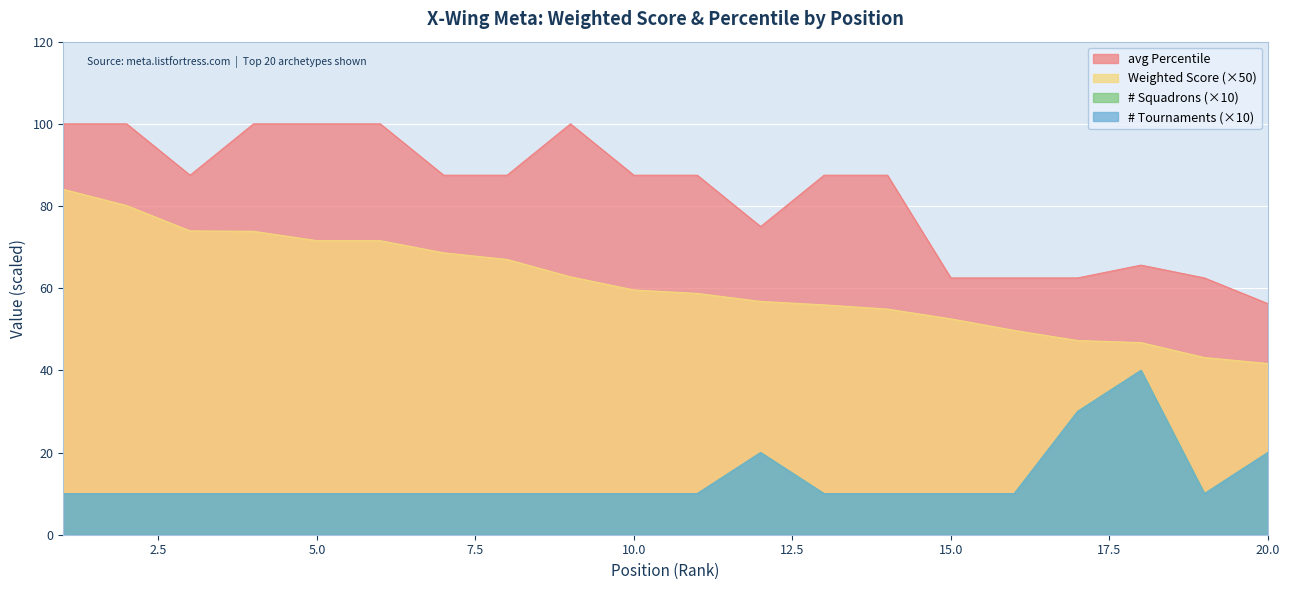

In # Squadrons, how many points are higher than both neighbors (excluding endpoints)?

2